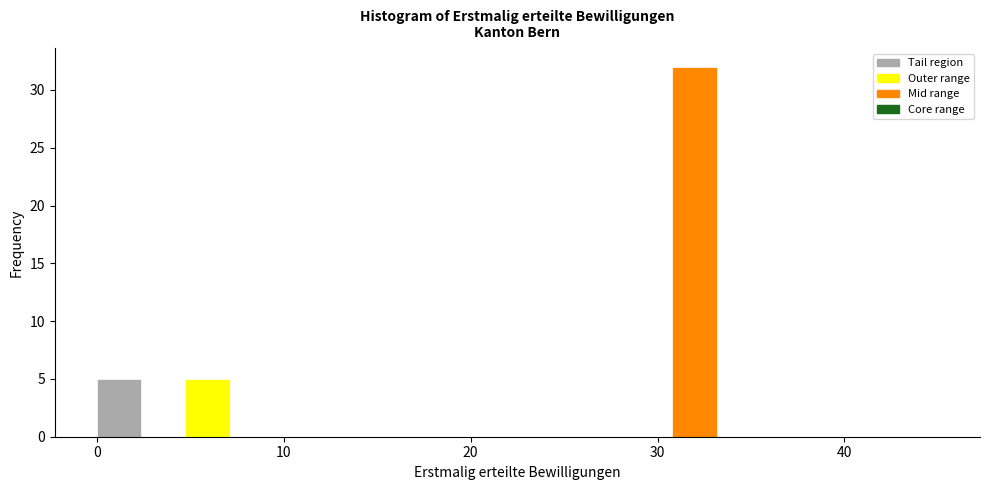

Around what value on the x-axis is the tallest bar? Give the approximate position of its centre, as read against the axis.

32